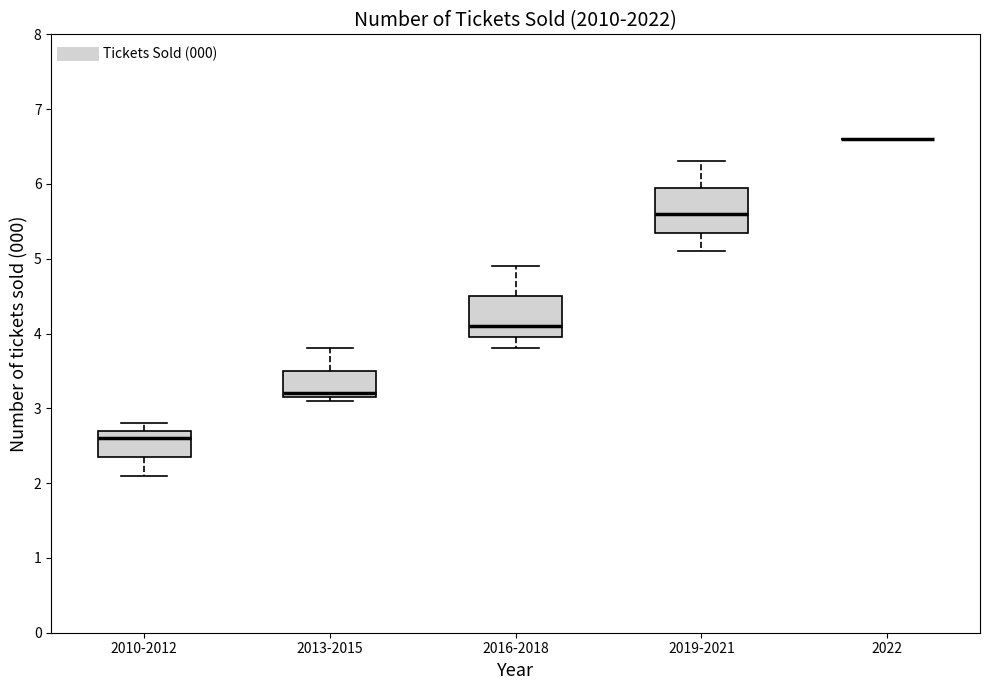

Reading left to right, read every box against the y-axis: the position of its median line, the range the box covers, and the ends of its whiskers. The values are not printed on the chart, so give them approximately, as read against the axis.

2010-2012: median 2.6, box 2.4 to 2.7, whiskers 2.1 to 2.8
2013-2015: median 3.2 (just above the box's lower edge), box 3.2 to 3.5, whiskers 3.1 to 3.8
2016-2018: median 4.1, box 4.0 to 4.5, whiskers 3.8 to 4.9
2019-2021: median 5.6, box 5.4 to 6.0, whiskers 5.1 to 6.3
2022: box collapsed to a line at 6.6, whiskers 6.6 to 6.6